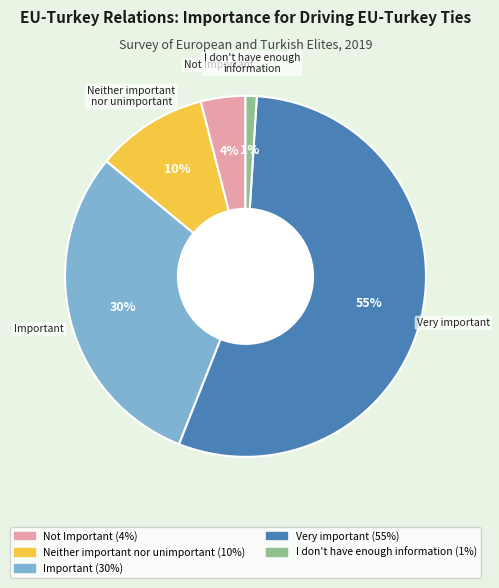

What percentage is the Neither important nor unimportant slice, to the nearest percent?

10%